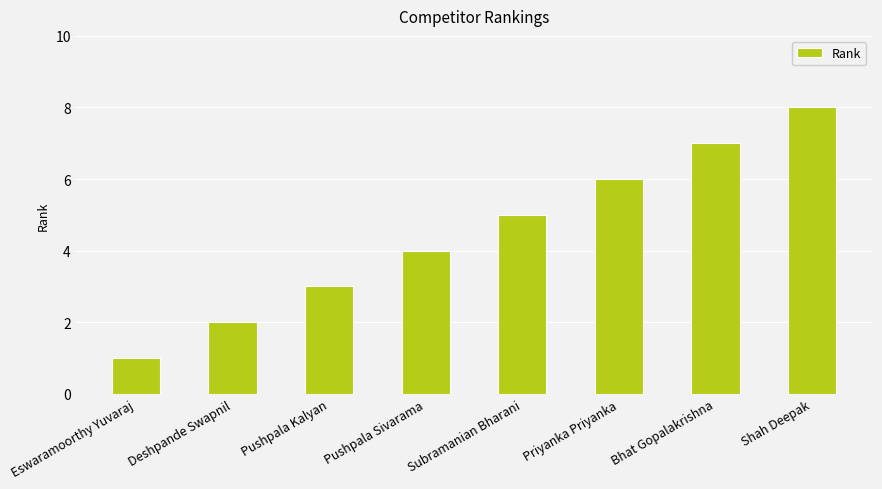

Which category has the highest value across all series?

Shah Deepak